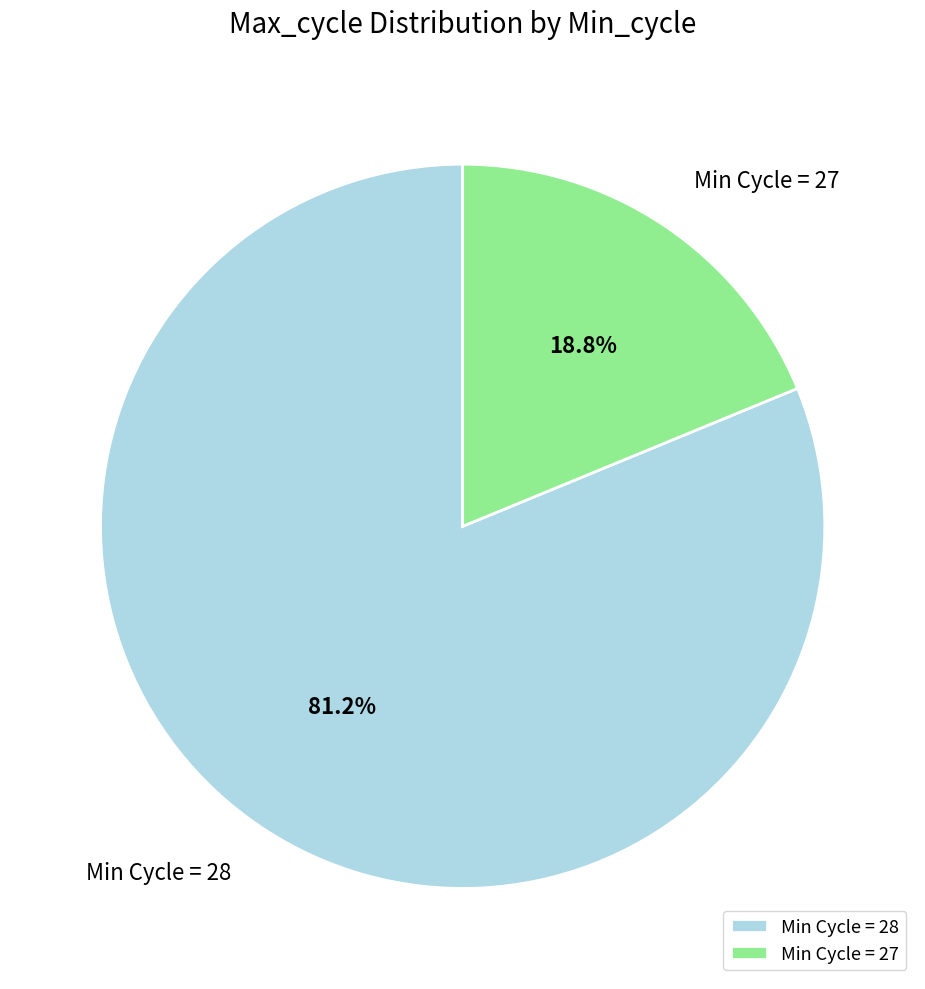

Which has a higher value, Min Cycle = 27 or Min Cycle = 28?

Min Cycle = 28